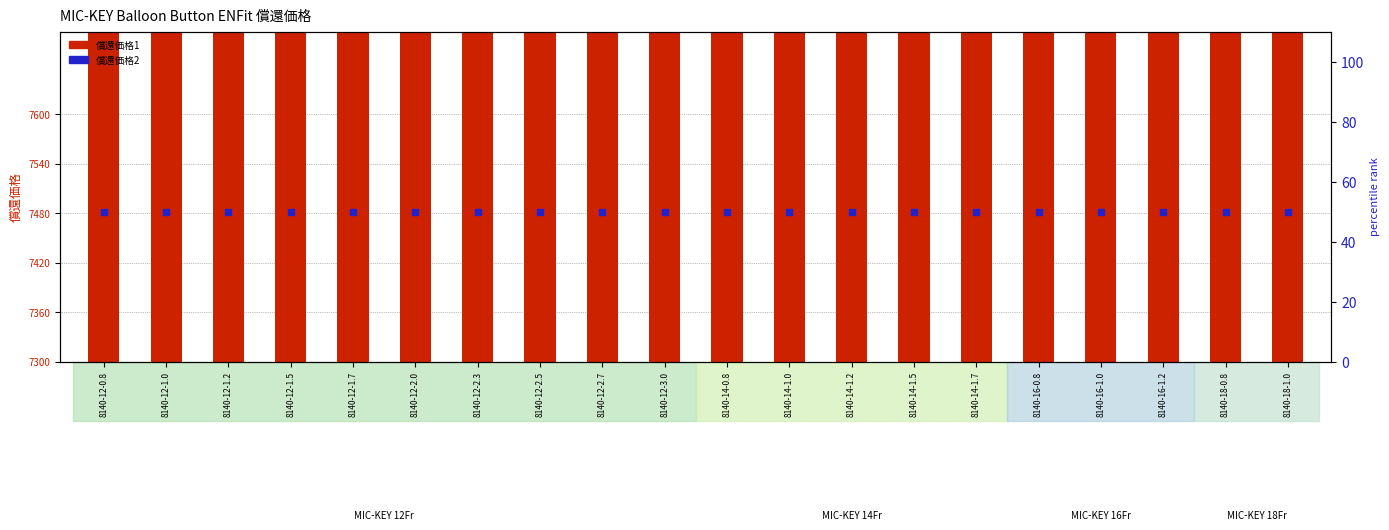

At how many categories does at least one series exceed 743?

20